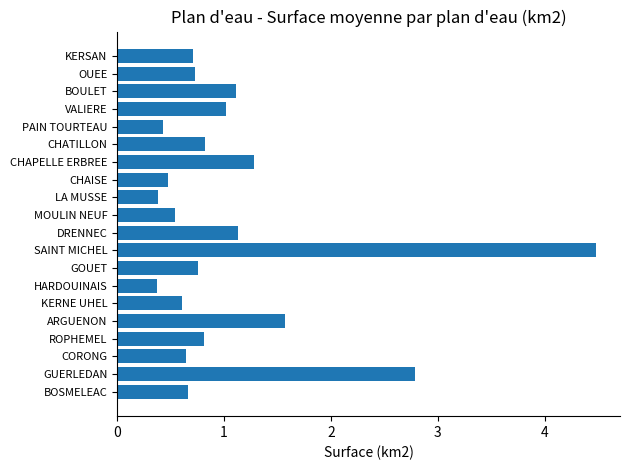

What is the smallest value displayed?

0.4